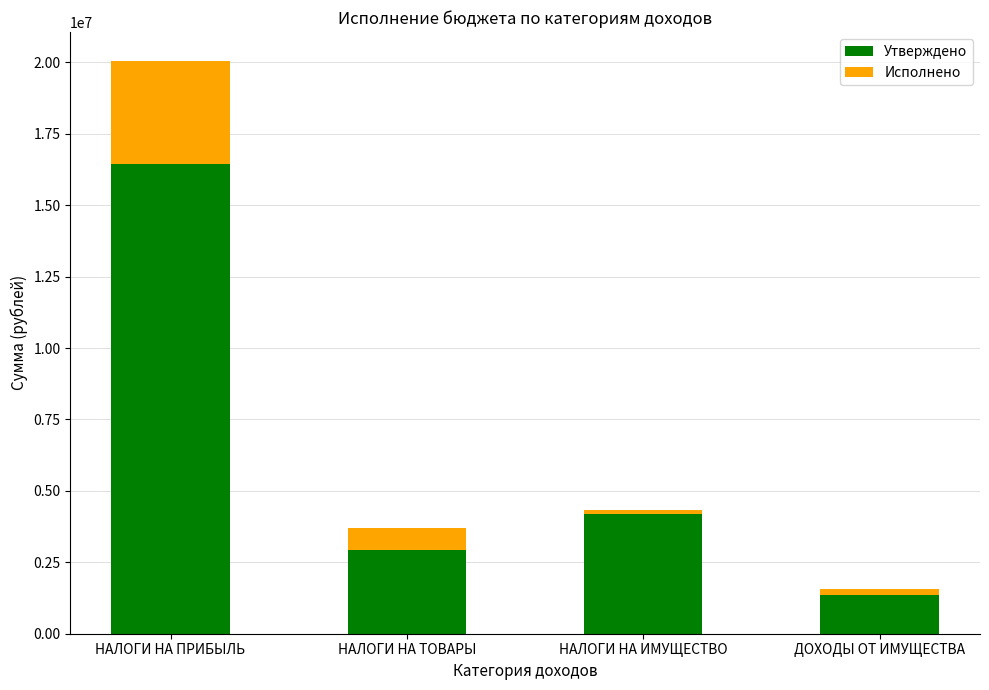

What value does the Утверждено series have at НАЛОГИ НА ПРИБЫЛЬ?

16445000.0